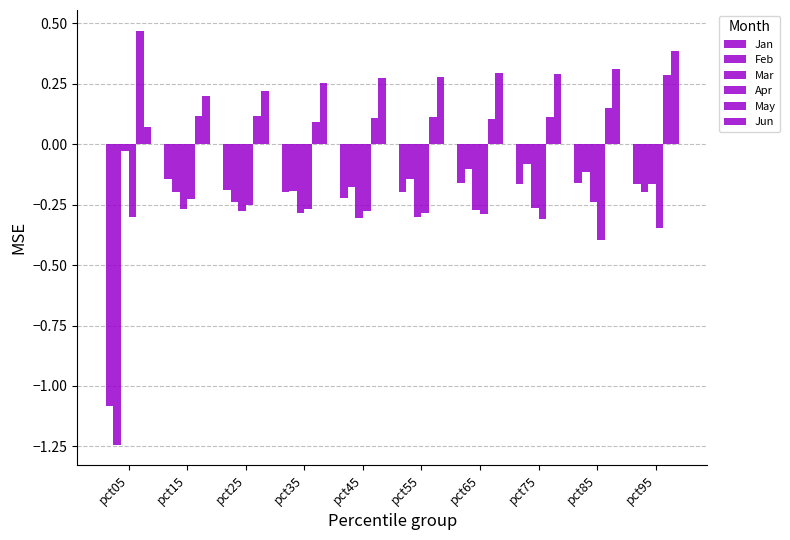

The Feb series shows -0.2 at pct45. True or false?

True